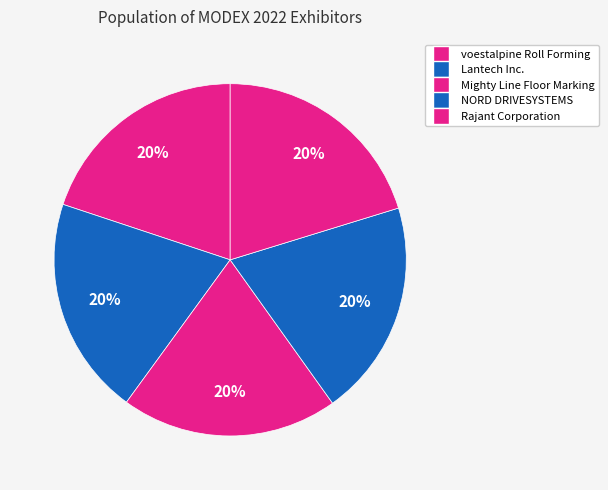

Count the number of slices in the pie.

5